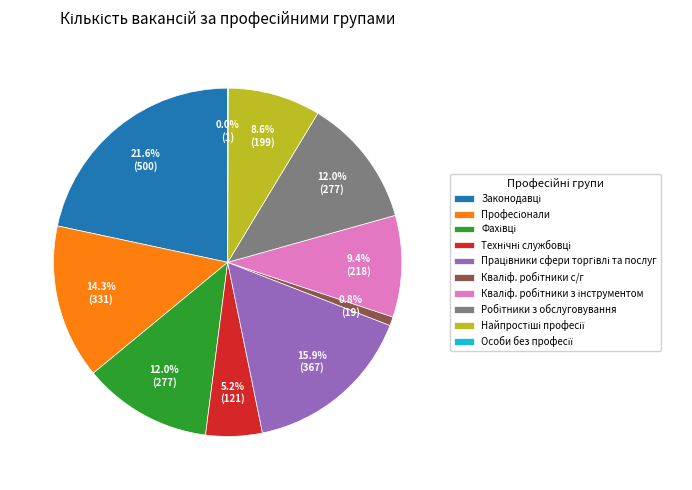

Is there any slice that represents more than half of the pie?

No